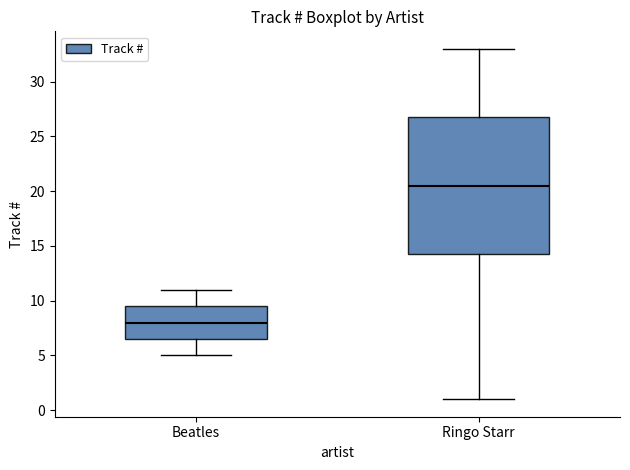

Which box is the tallest, from its lower edge to its upper edge?

Ringo Starr